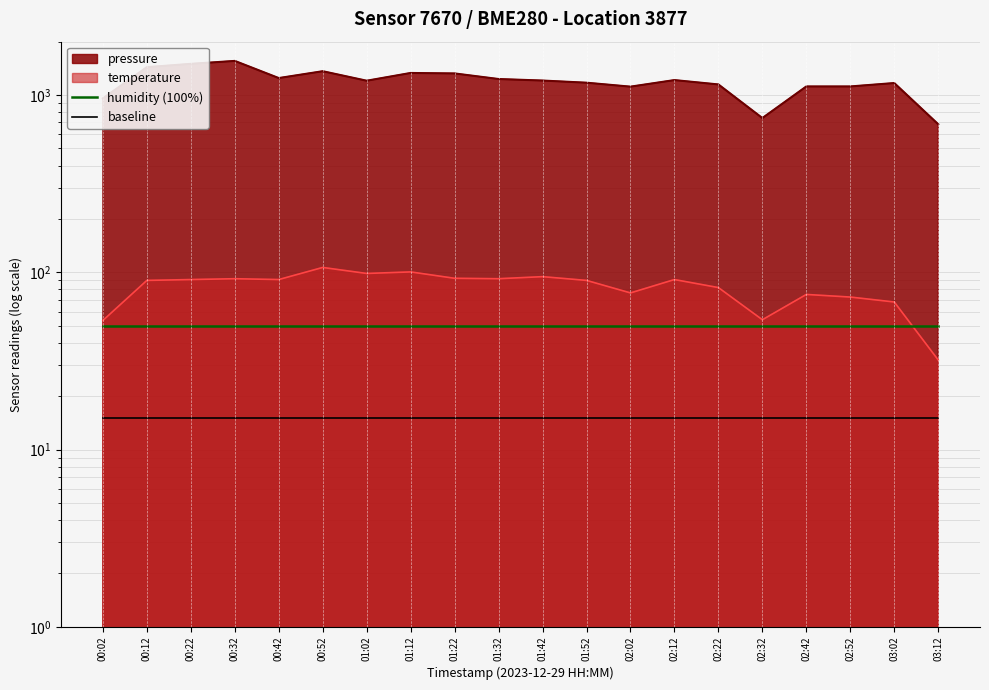

Which category has the highest value in the humidity (100%) series?

00:02